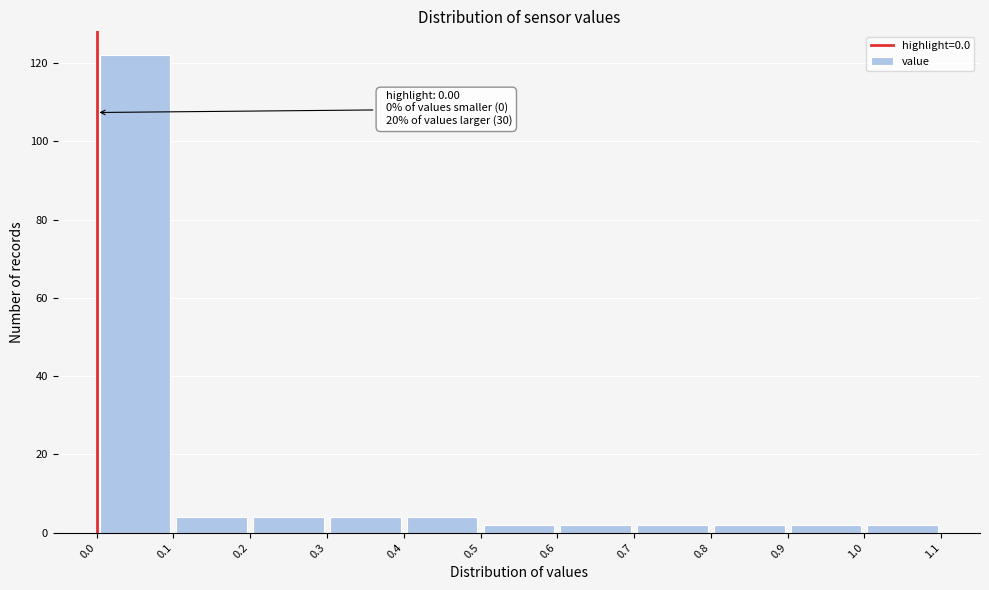

Over which range of the x-axis is the bar tallest?

0.0 to 0.1